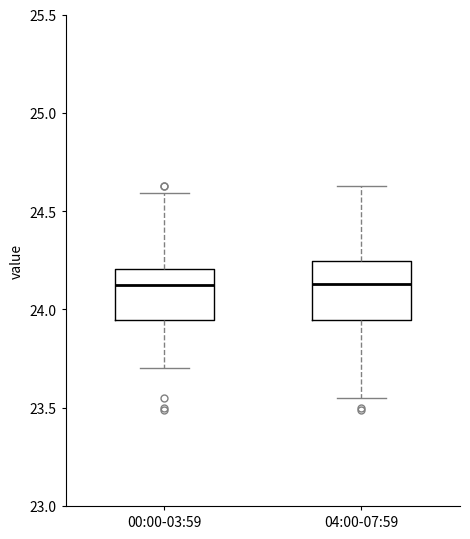

Where does the upper whisker of the box for 04:00-07:59 end on the y-axis? The values are not printed on the chart, so give them approximately, as read against the axis.

24.65